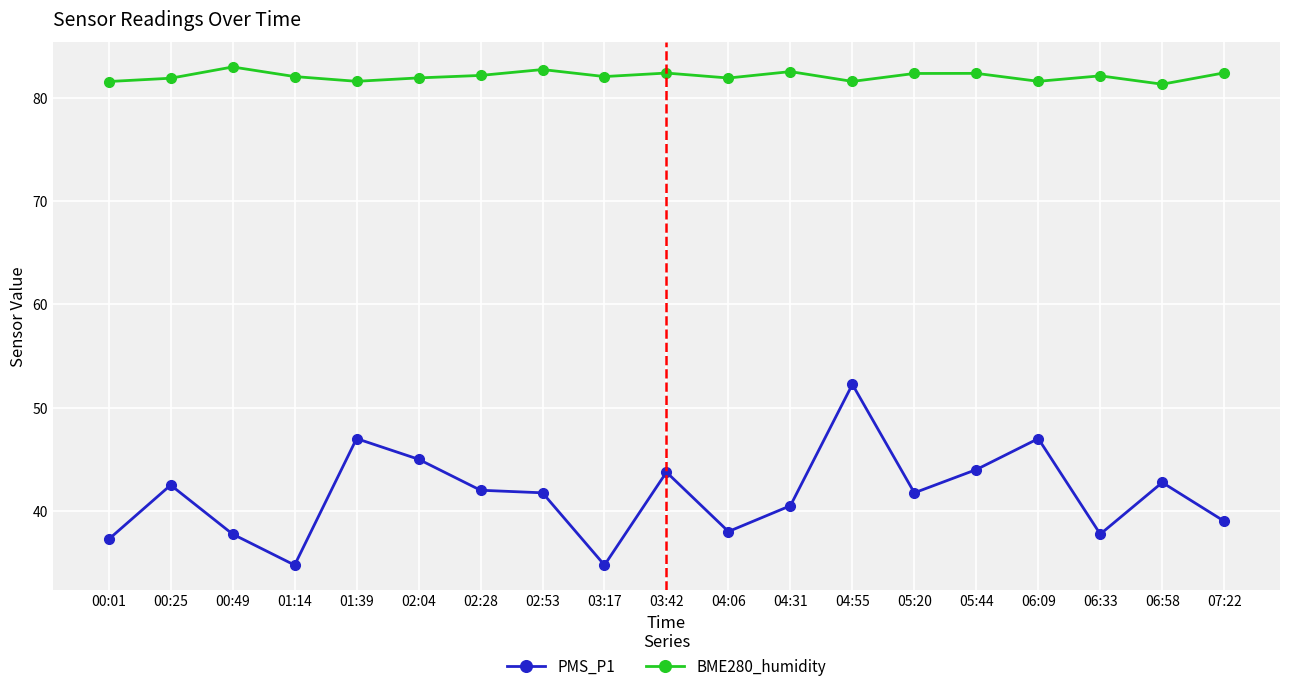

What is the minimum value for PMS_P1?

34.8